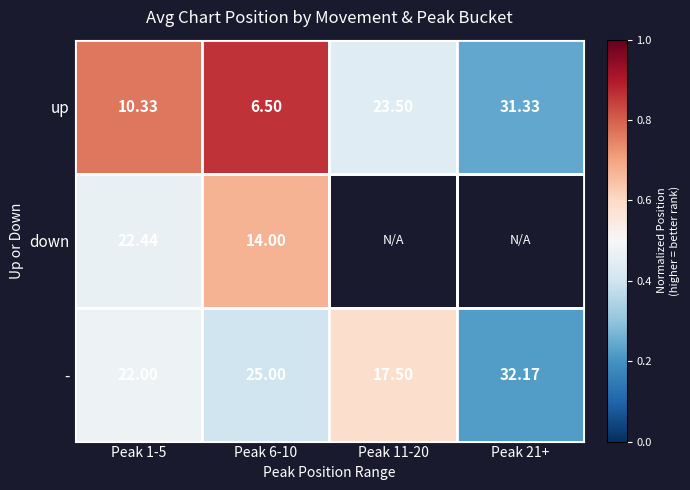

The - series shows 0.4 at Peak 11-20. True or false?

False